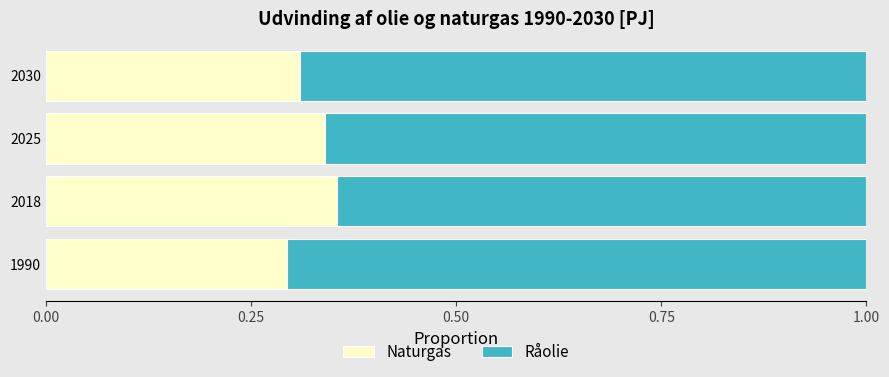

What are all the series names shown in the legend?

Naturgas, Råolie